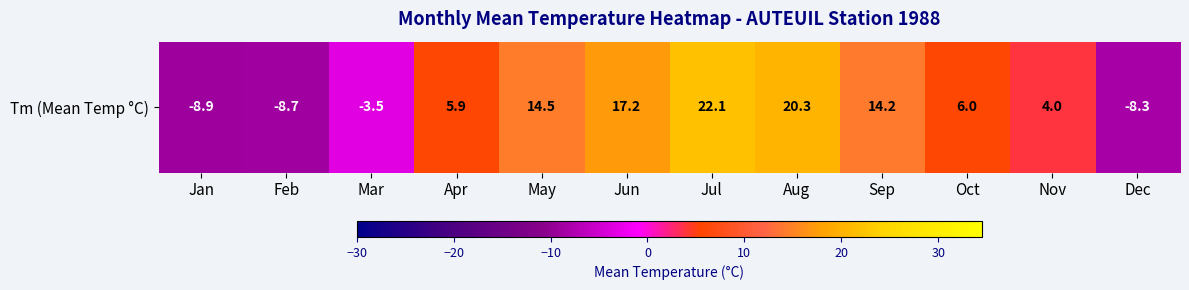

Which label corresponds to the largest value in the chart?

Jul